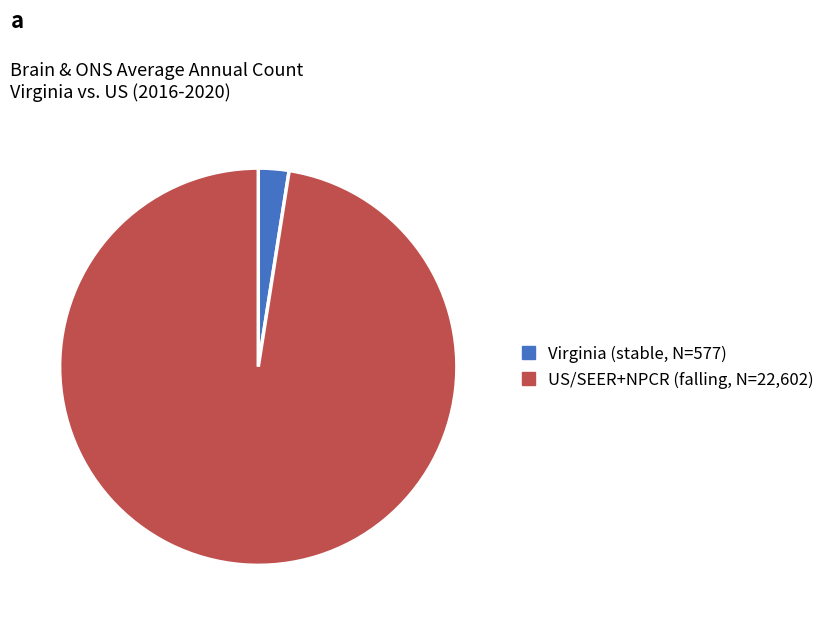

Is there any slice that represents more than half of the pie?

Yes